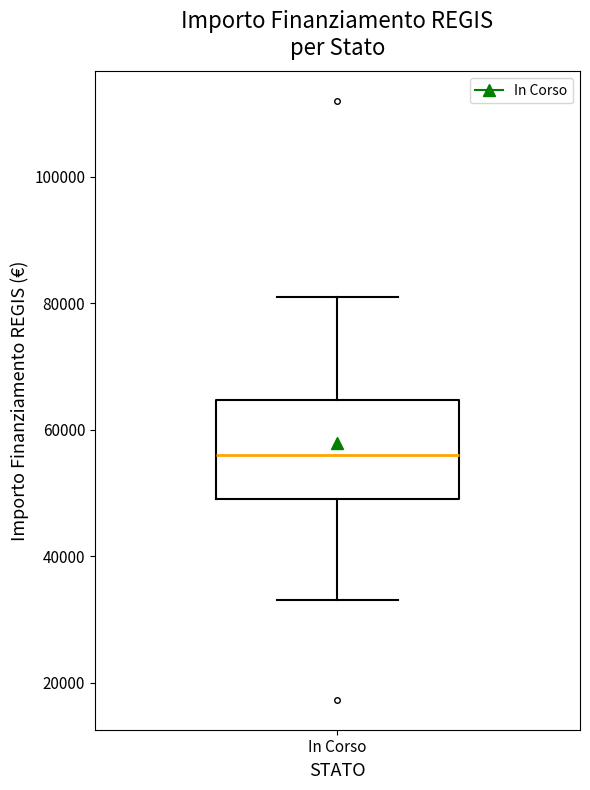

Where does the median line of the box for In Corso sit on the y-axis? The values are not printed on the chart, so give them approximately, as read against the axis.

56000